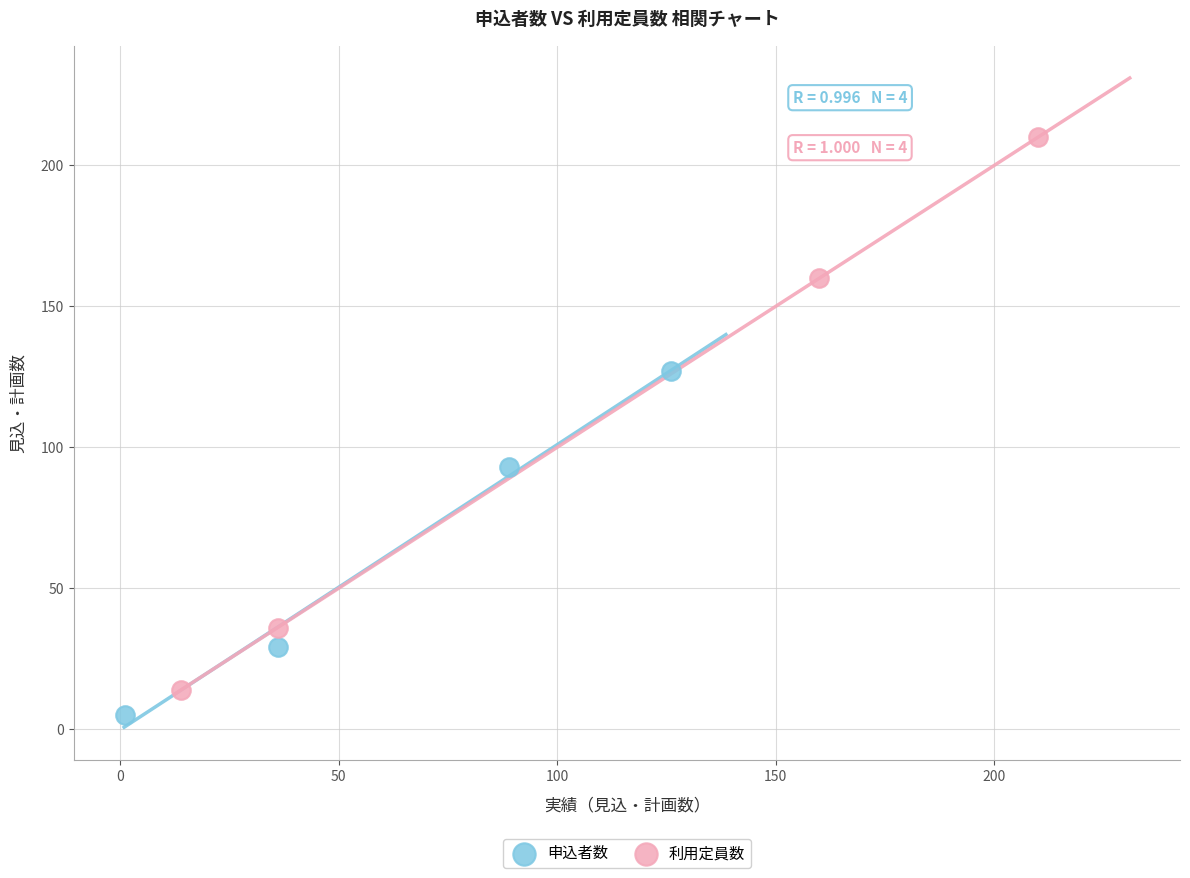

Which series reaches the maximum Y coordinate?

利用定員数